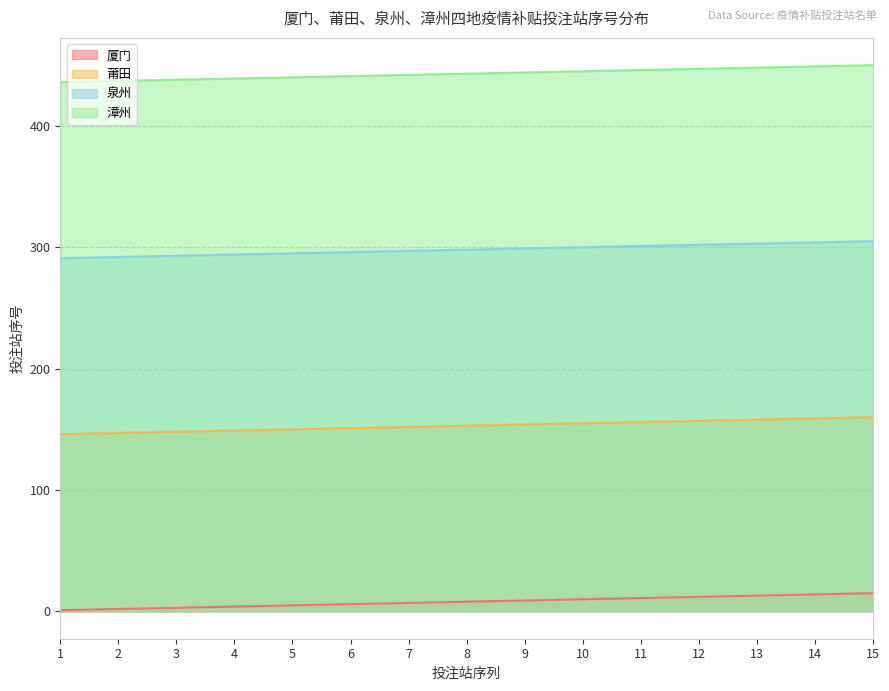

True or false: 漳州 and 泉州 intersect in this chart.

False